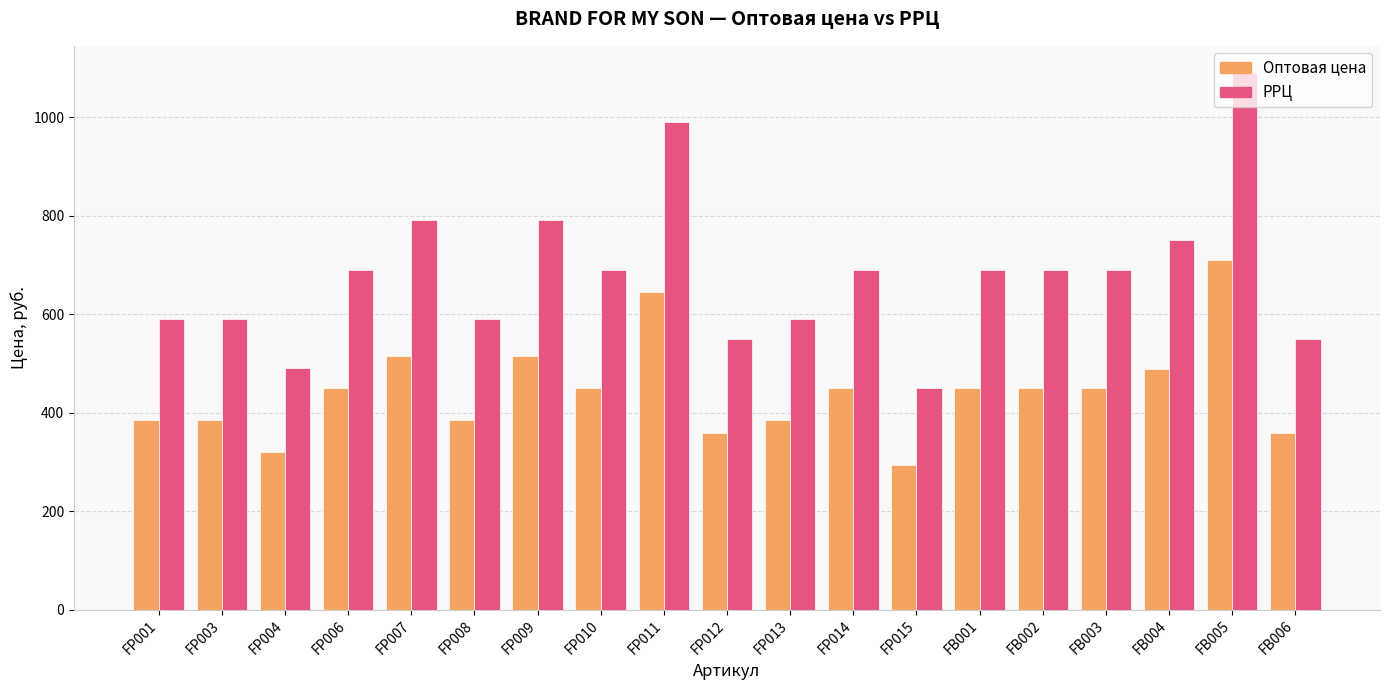

Rank the series by their maximum value, from highest to lowest.

РРЦ, Оптовая цена